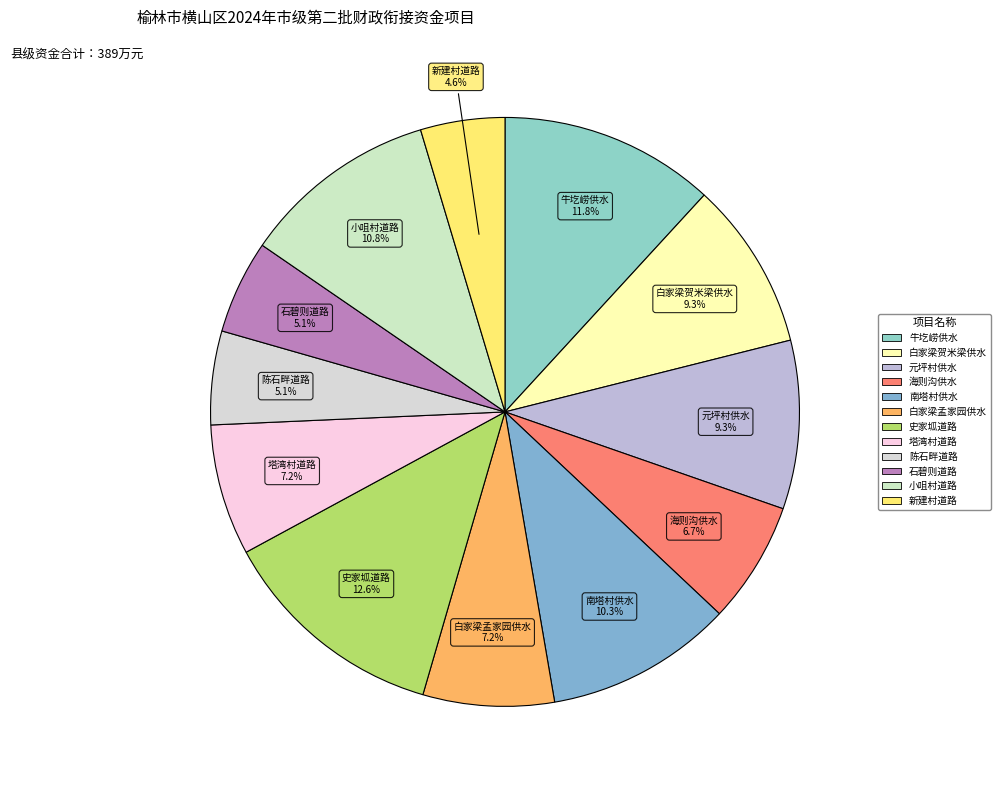

How many segments does this pie chart have?

12